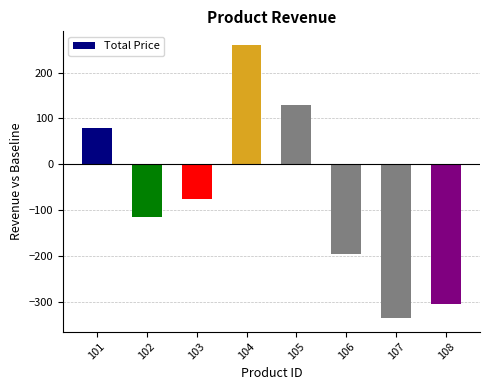

Count the number of categories in the chart.

8